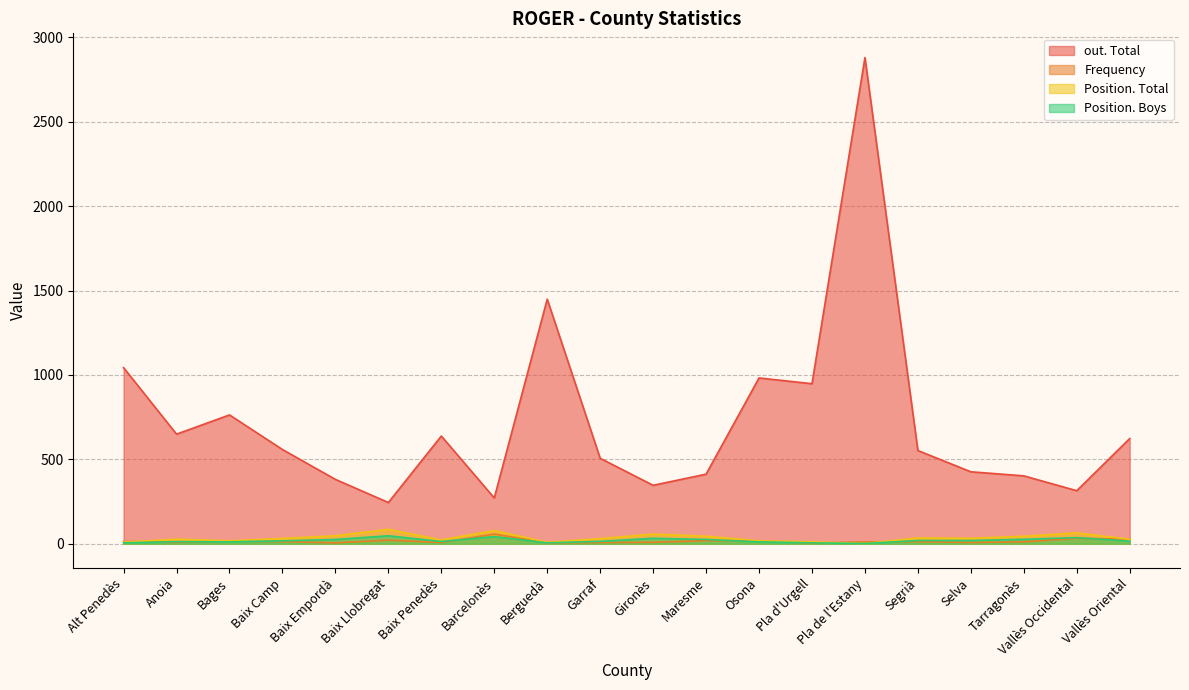

What is the maximum value shown in the chart?

2880